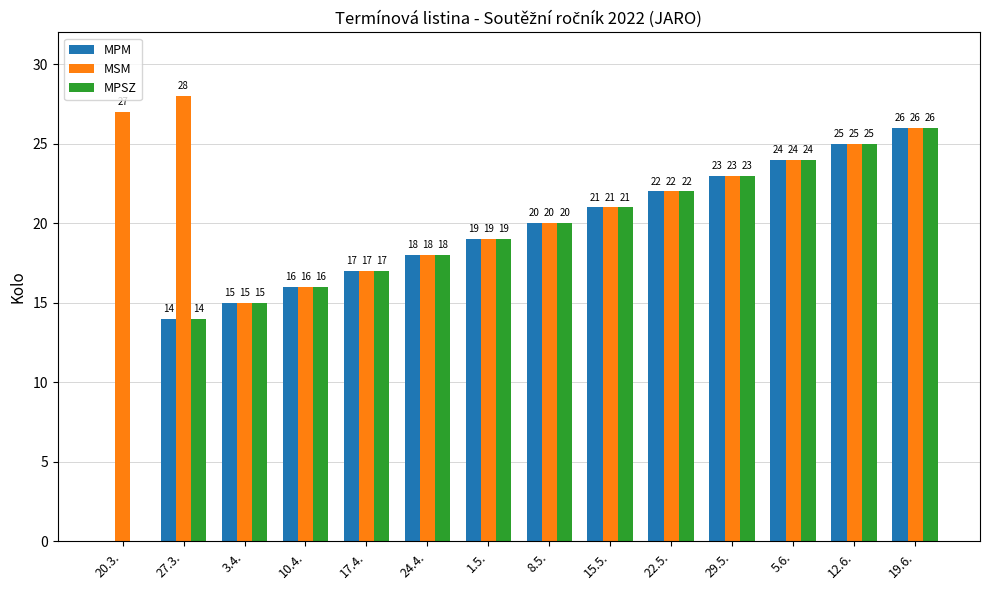

Reading left to right, what are all the values shown in this chart?

MPM: 0	14	15	16	17	18	19	20	21	22	23	24	25	26
MSM: 27	28	15	16	17	18	19	20	21	22	23	24	25	26
MPSZ: 0	14	15	16	17	18	19	20	21	22	23	24	25	26